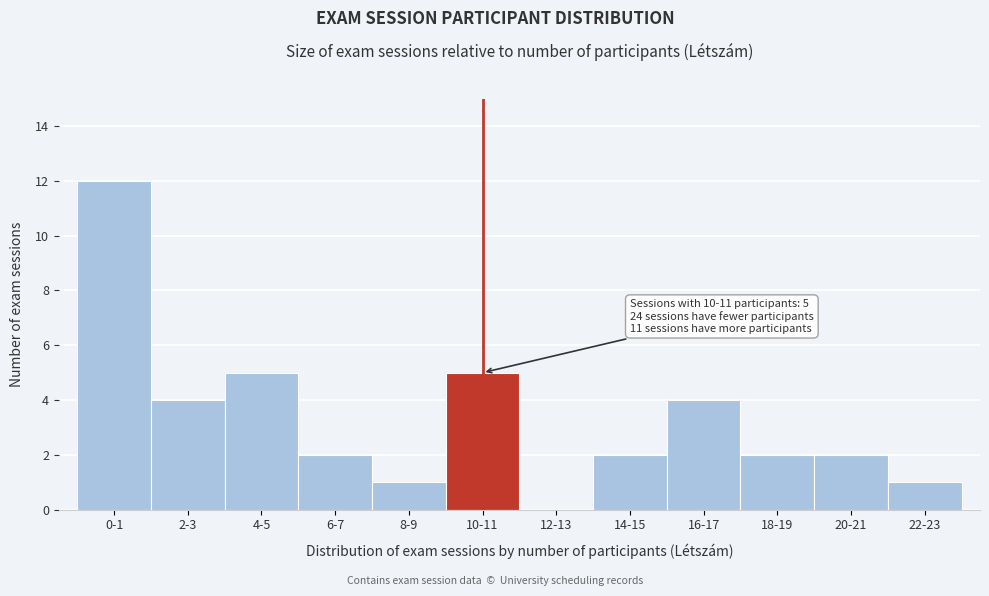

Reading left to right, list all the values displayed in this chart.

0-1=12	2-3=4	4-5=5	6-7=2	8-9=1	10-11=5	12-13=0	14-15=2	16-17=4	18-19=2	20-21=2	22-23=1